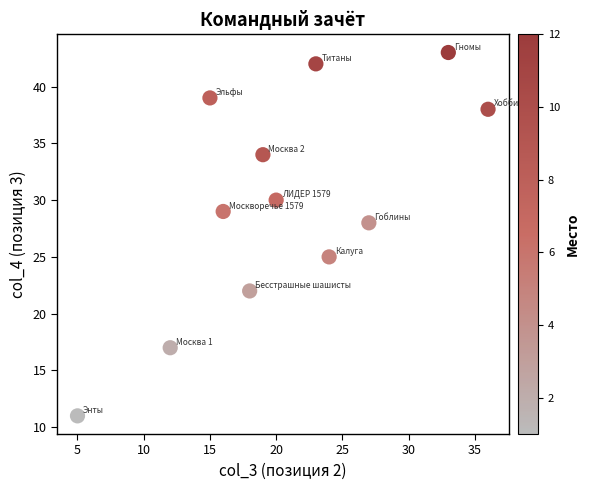

What is the range of Y values (max minus min)?

32